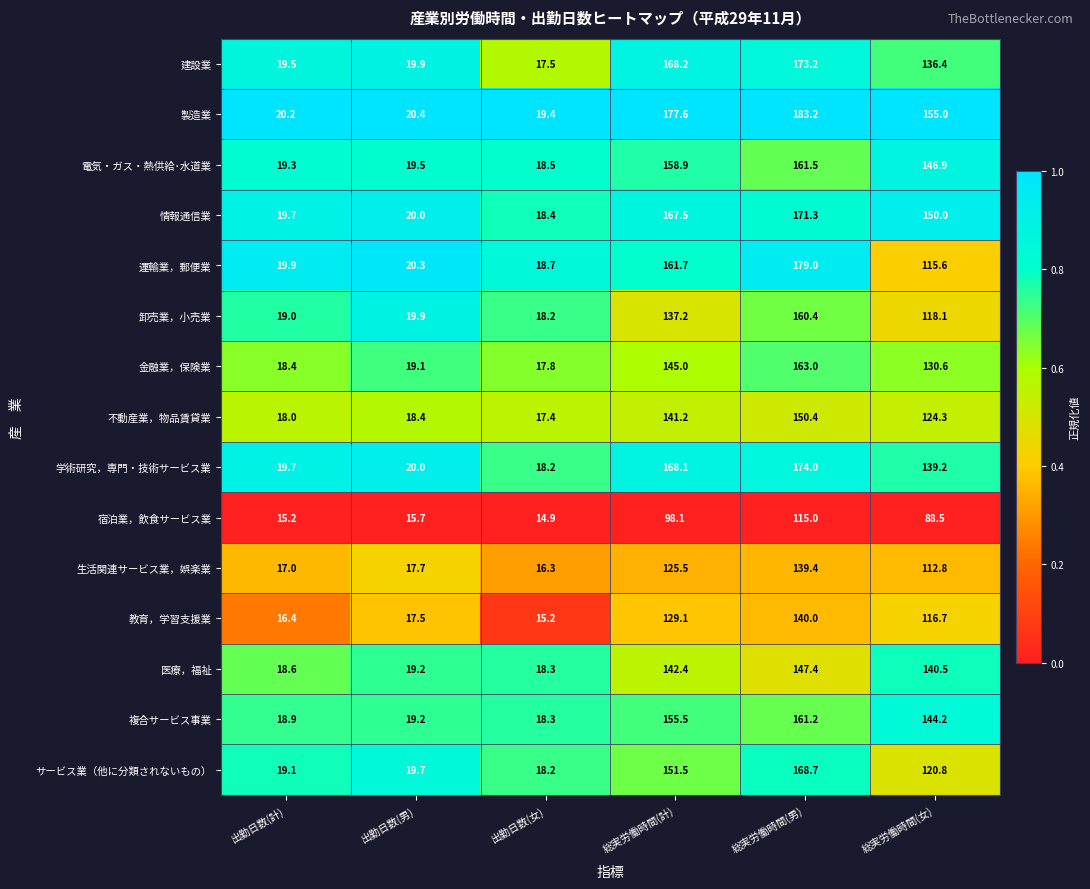

At which category does the chart reach its minimum across all series?

出勤日数(女)